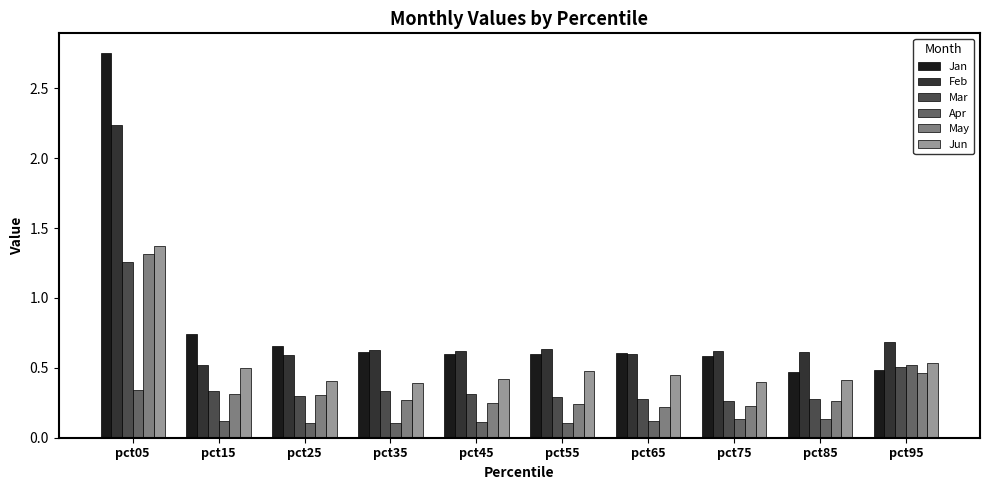

True or false: Jan has a value of 1.1 at pct65.

False